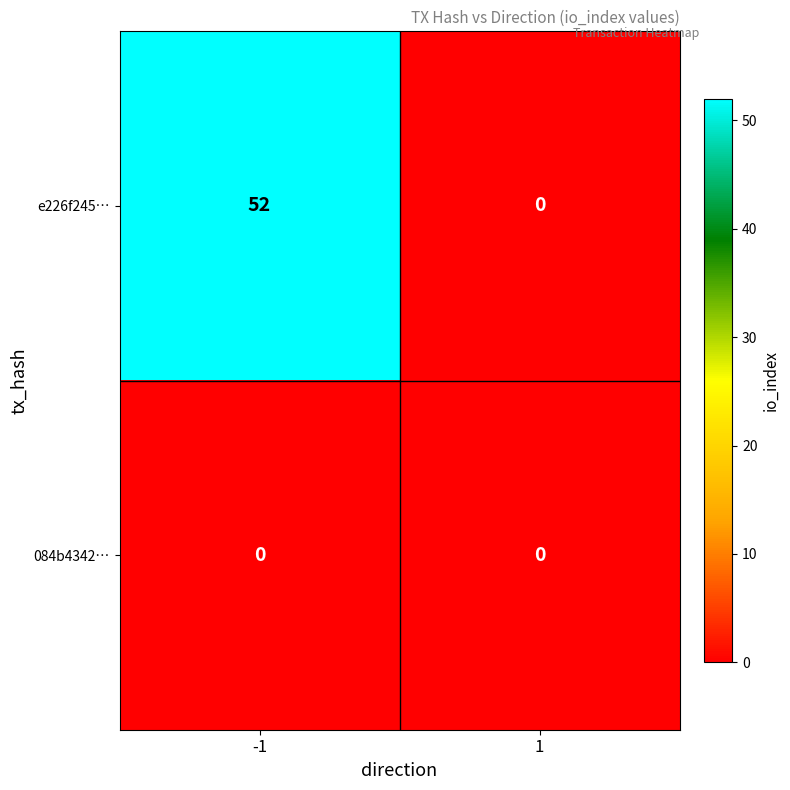

What is the average value of the e226f245… series?

26